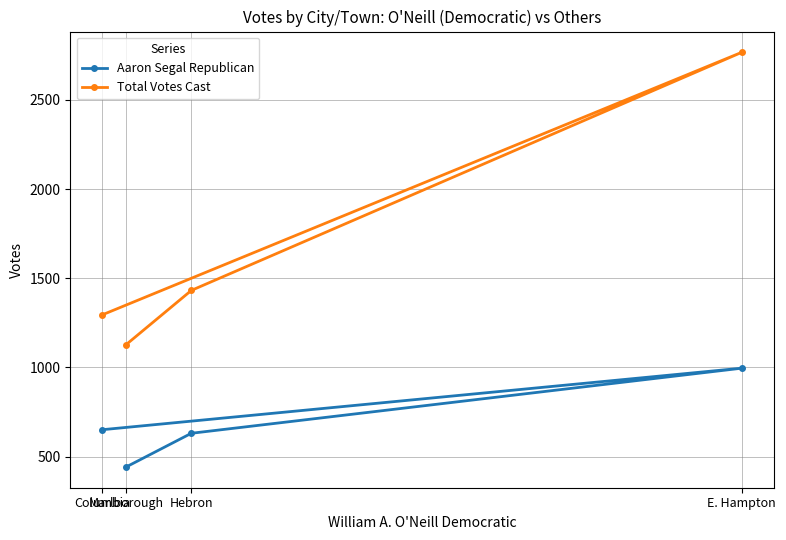

What is the lowest value of the Aaron Segal Republican series?

442